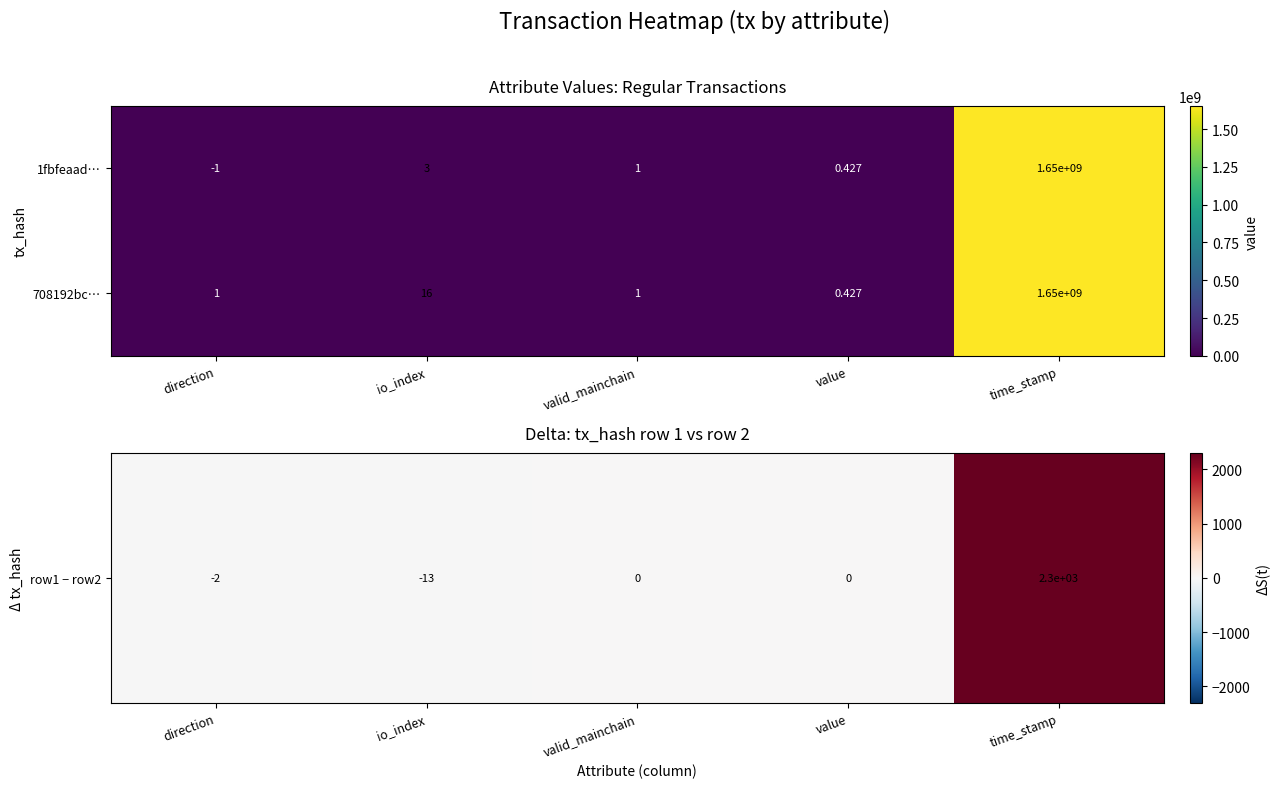

At which label does 708192bc… reach its peak?

time_stamp